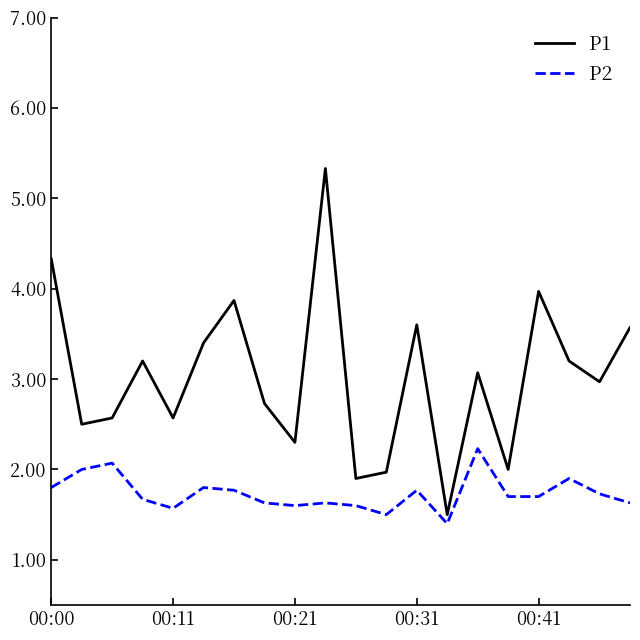

Which series has the largest total across all categories?

P1